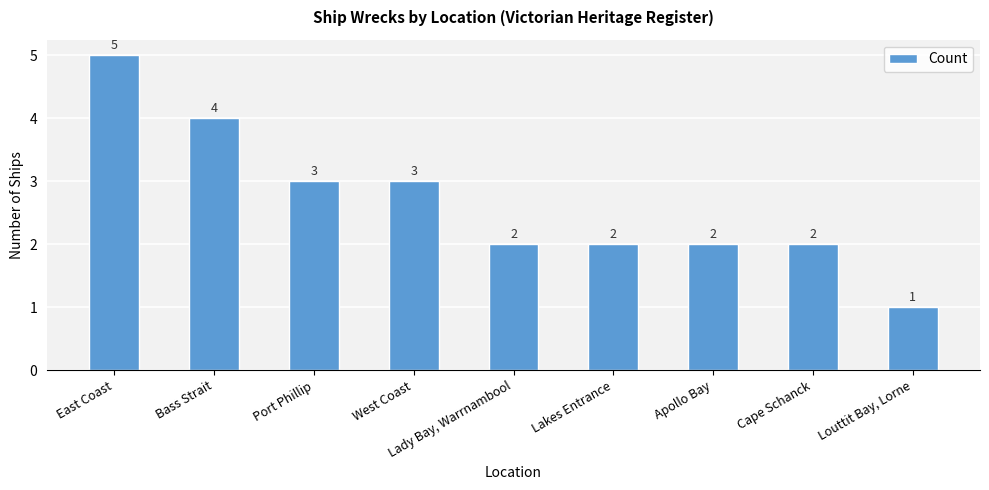

How many bars are there in total?

9